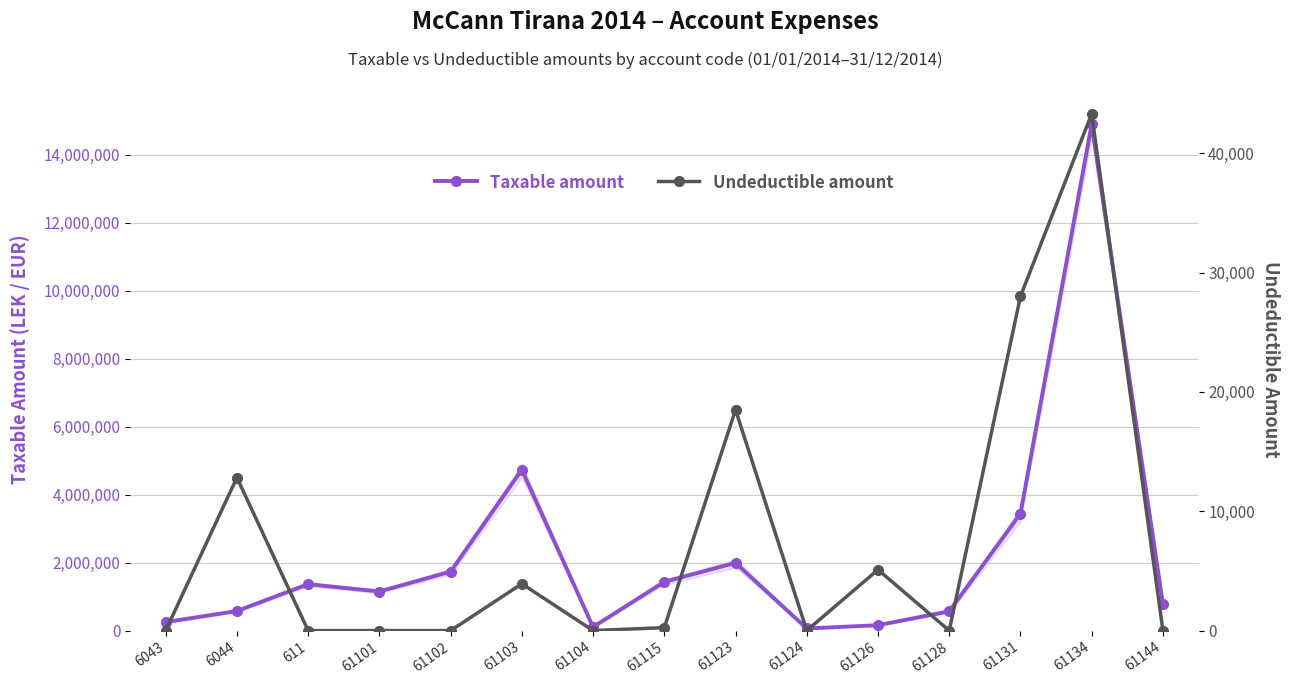

What is the highest value of the Undeductible amount series?

43299.0